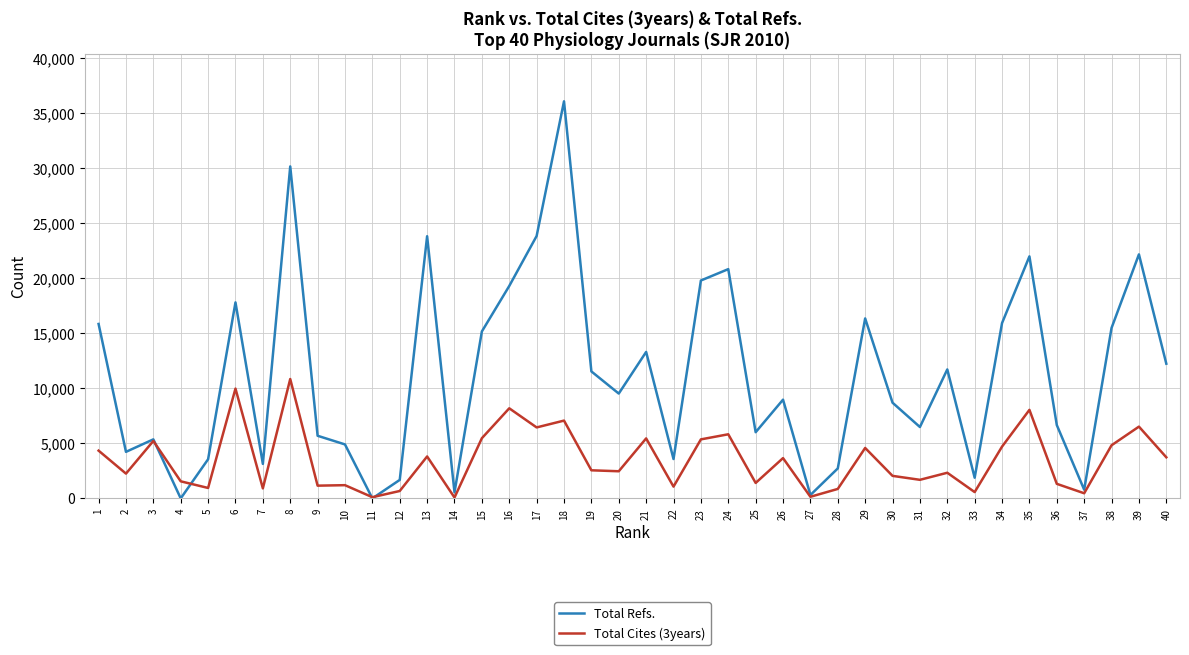

The value of Total Refs. at 21 is 13295. True or false?

True